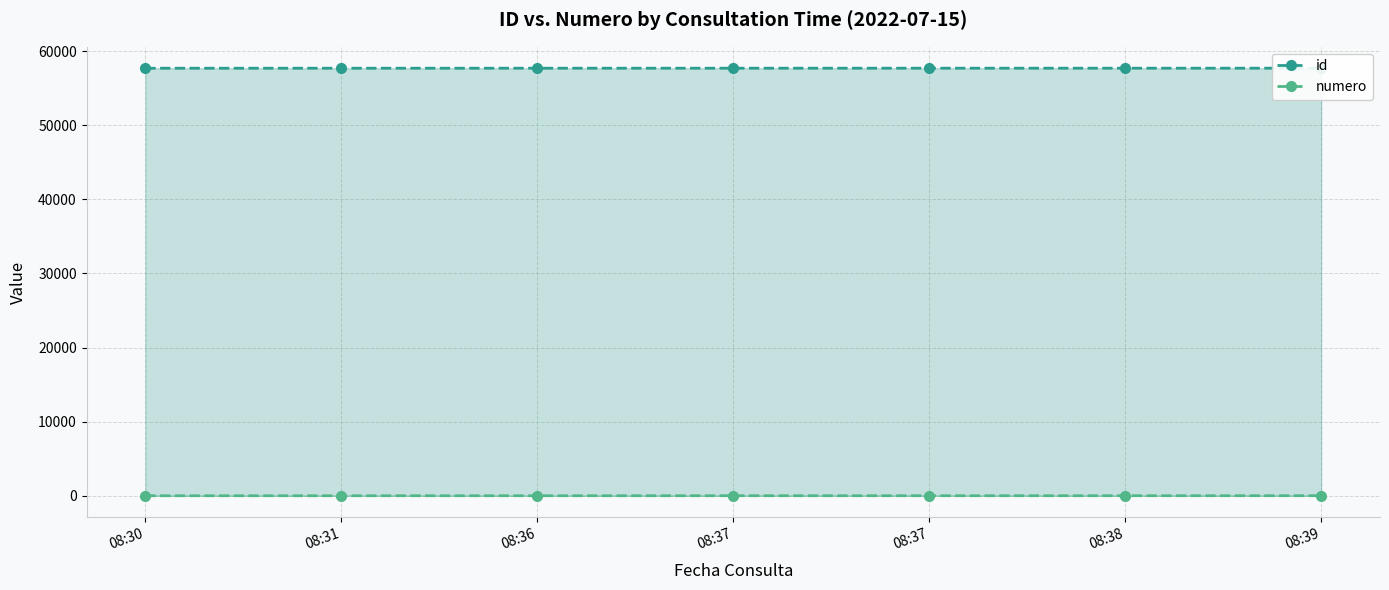

At which category is the sum across all series the highest?

08:39